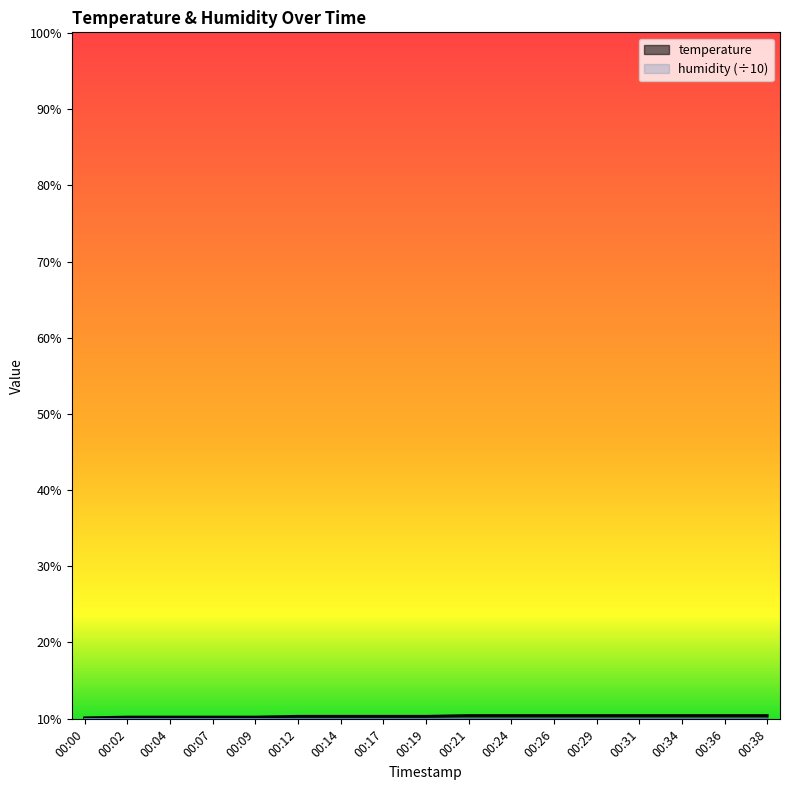

Reading left to right, what are all the values shown in this chart?

10.1	10.2	10.2	10.2	10.2	10.3	10.3	10.3	10.3	10.4	10.4	10.4	10.4	10.4	10.4	10.4	10.4